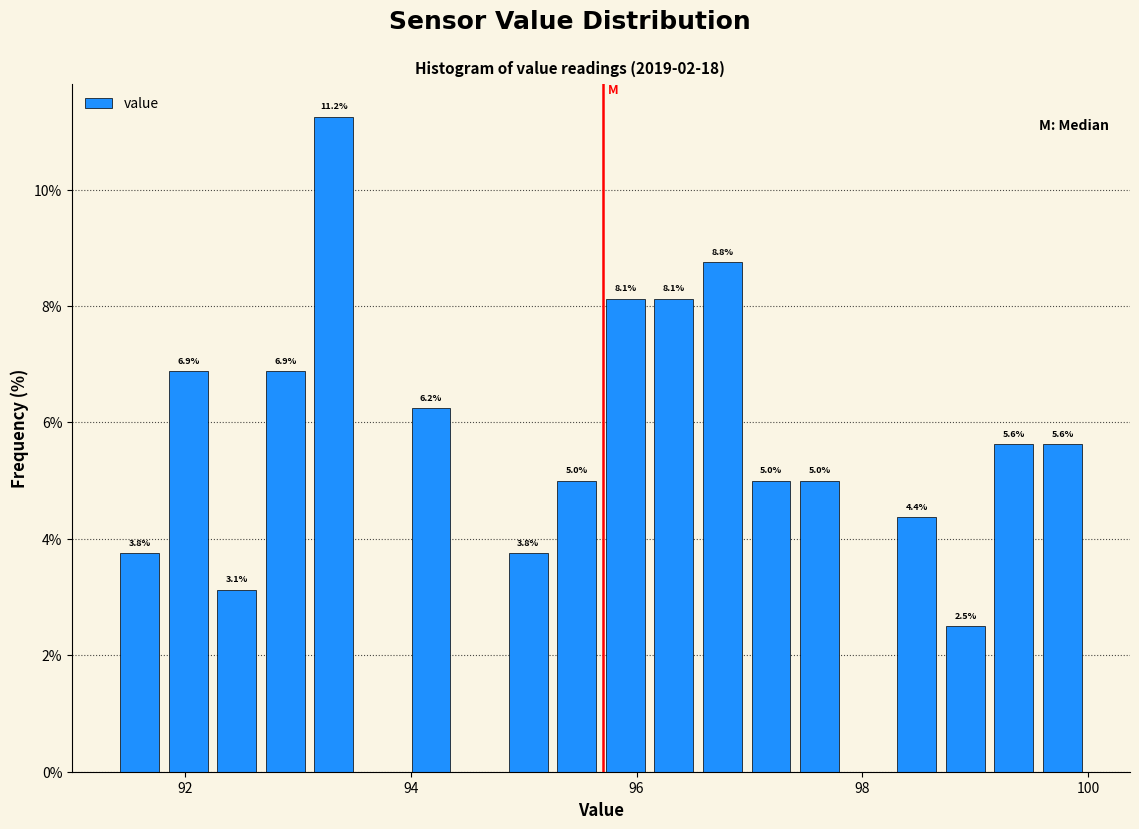

Read against the x-axis, roughly where is the centre of the tallest bar?

93.4